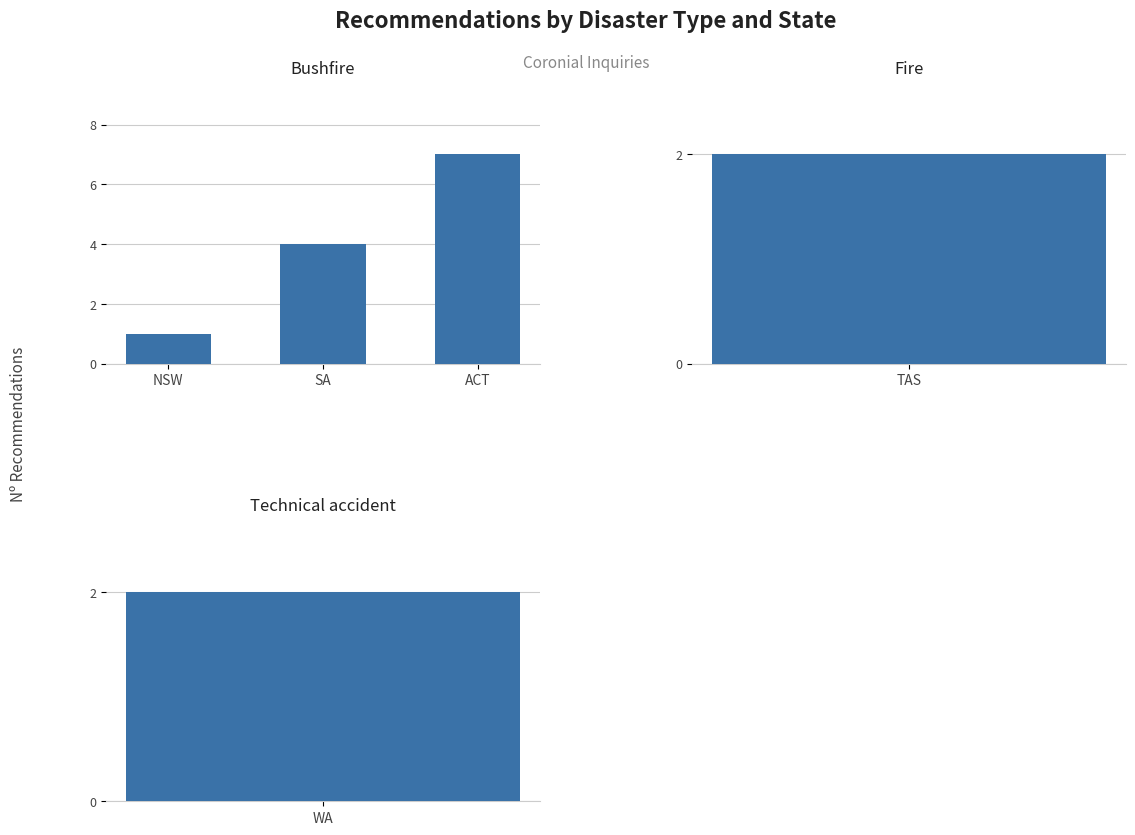

Where is the data nearest to the value 4?

SA